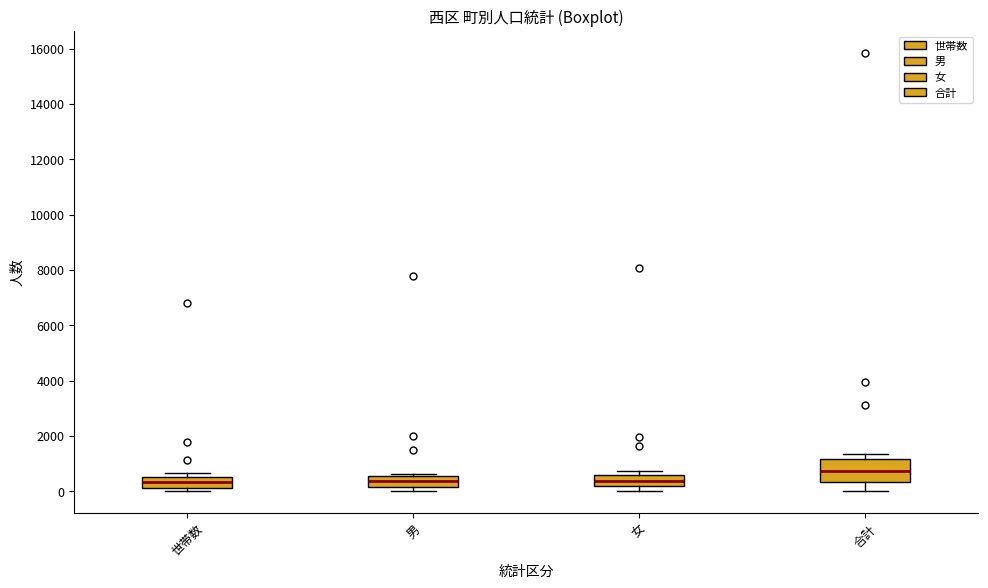

Reading left to right, transcribe this box plot: for each box, give where its median line is, the range the box spans, and where its two whiskers end, as read against the y-axis. The values are not printed on the chart, so give them approximately, as read against the axis.

世帯数: median 400, box 200 to 600, whiskers 0 to 600 (just above the box's upper edge)
男: median 400, box 200 to 600, whiskers 0 to 600
女: median 400, box 200 to 600, whiskers 0 to 800
合計: median 800, box 400 to 1200, whiskers 0 to 1400